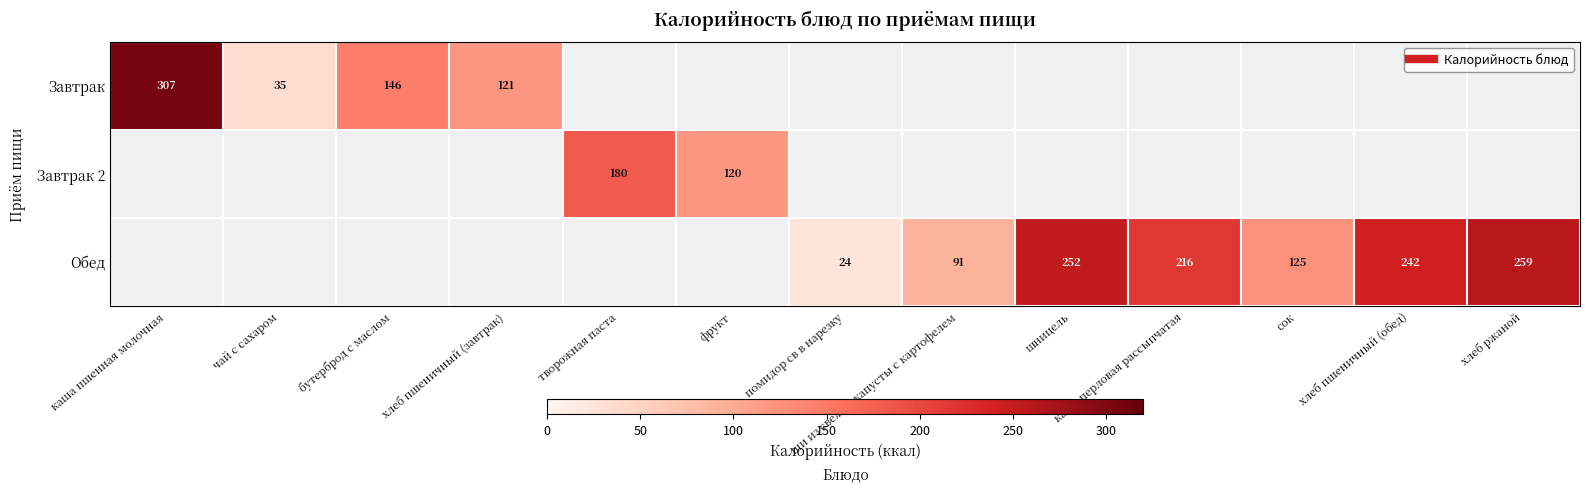

List the labels in order of Обед value, largest first.

каша пшенная молочная, чай с сахаром, бутерброд с маслом, хлеб пшеничный (завтрак), творожная паста, фрукт, хлеб ржаной, шницель, хлеб пшеничный (обед), каша перловая рассыпчатая, сок, щи из свежей капусты с картофелем, помидор св в нарезку